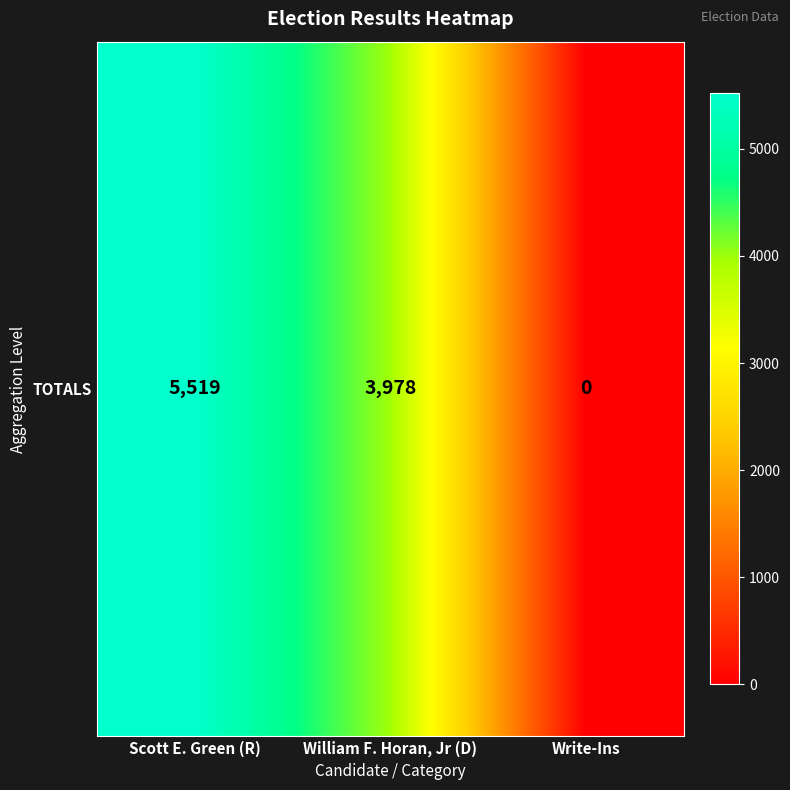

How many distinct data groups are displayed?

1